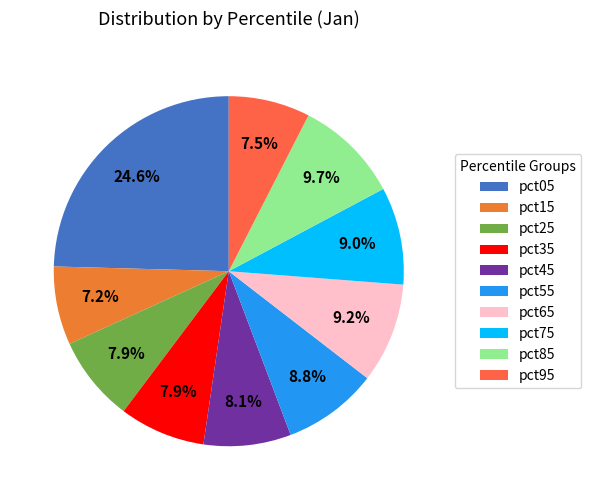

True or false: pct05 accounts for 38% of the total.

False